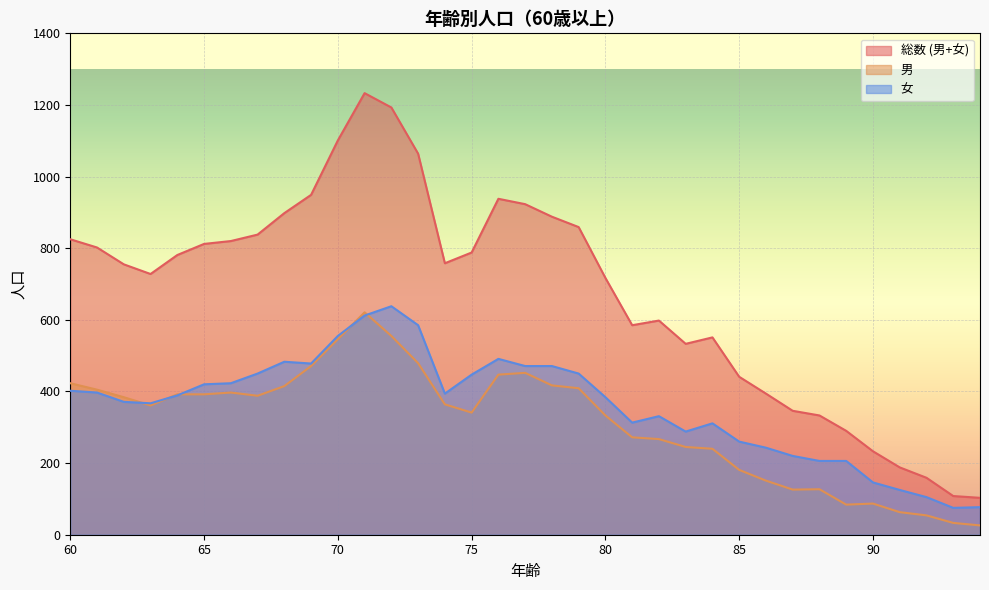

What is the average value of the 男 series?

313